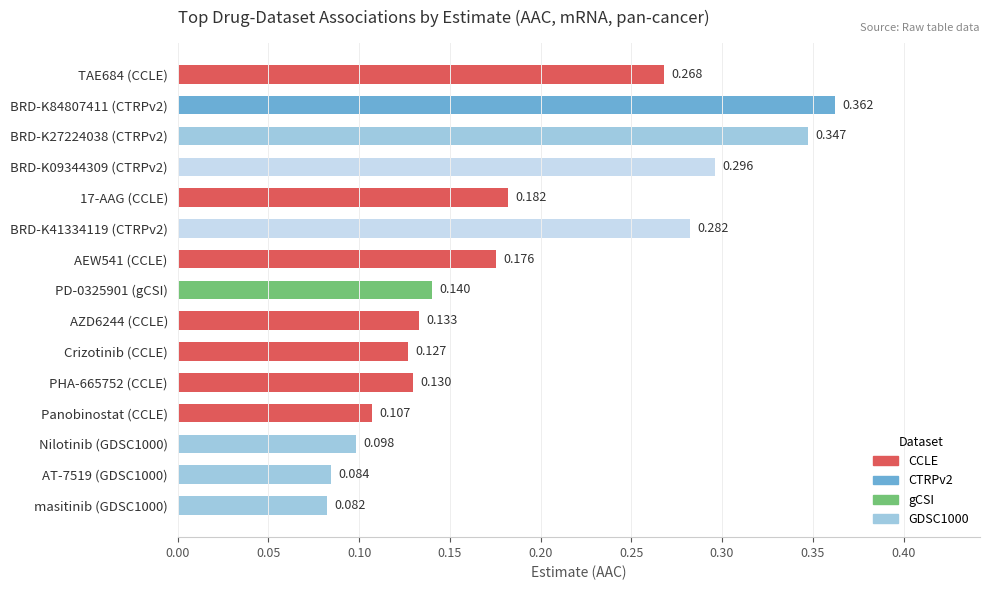

Where is the data nearest to the value 0?

masitinib (GDSC1000)